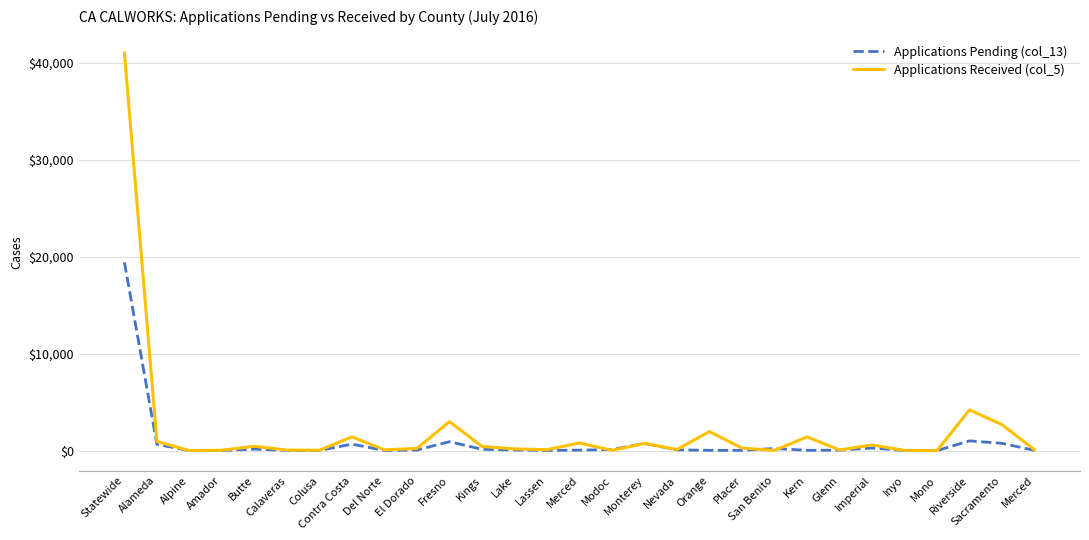

What is the sum of all Applications Received (col_5) values?

61022